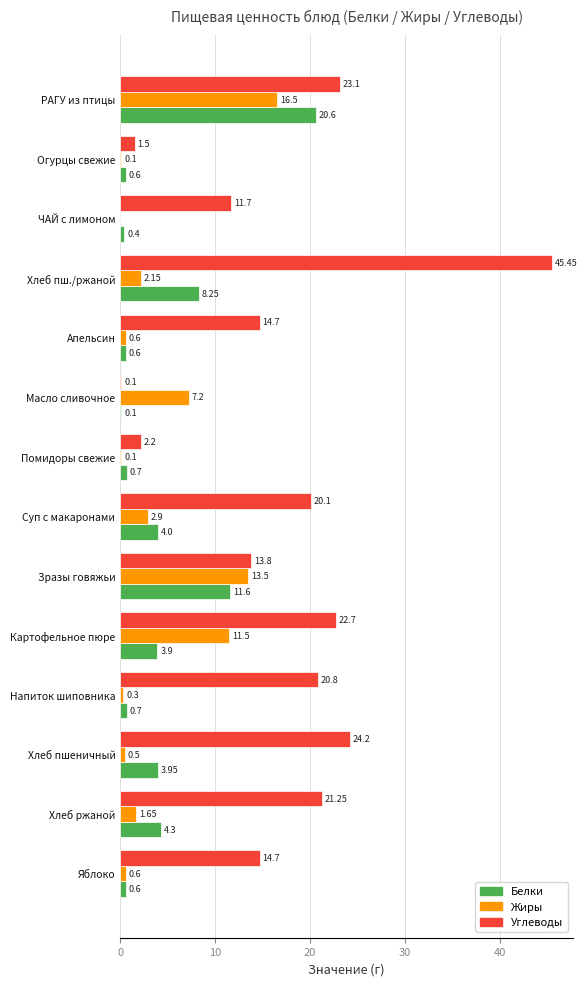

At which label is Жиры closest to 8?

Масло сливочное